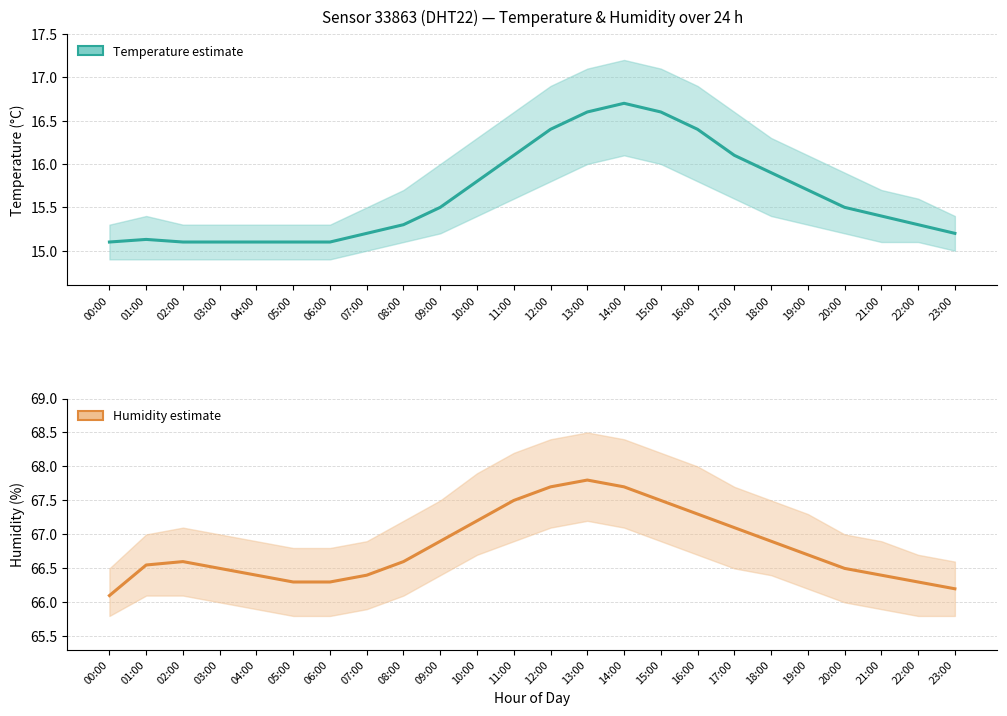

What is the difference between the maximum and minimum values in the humidity series?

1.7